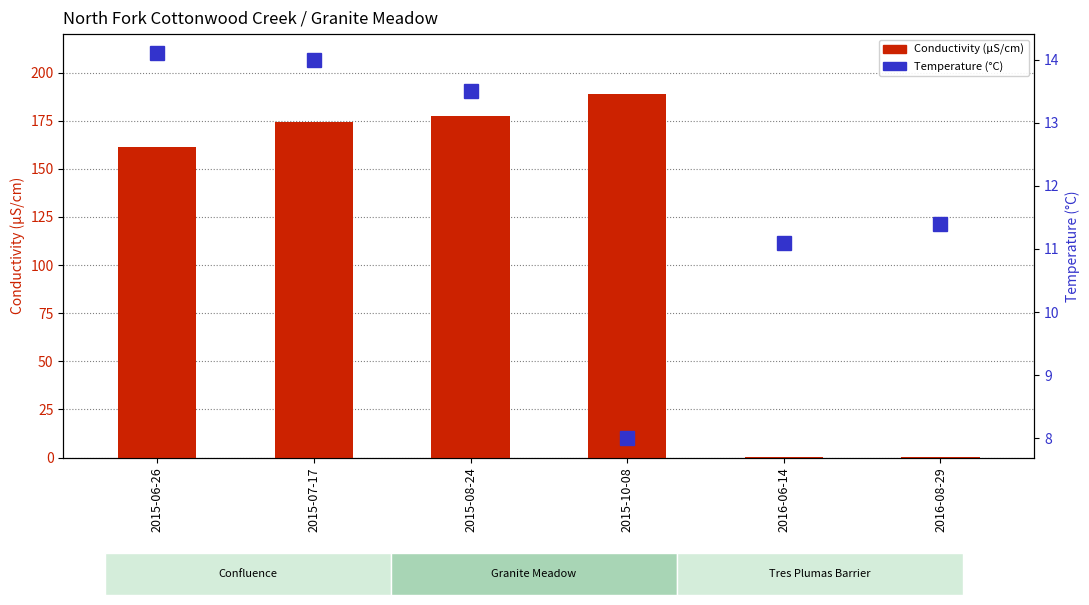

Where does the Temperature (°C) series first go above 13?

2015-06-26